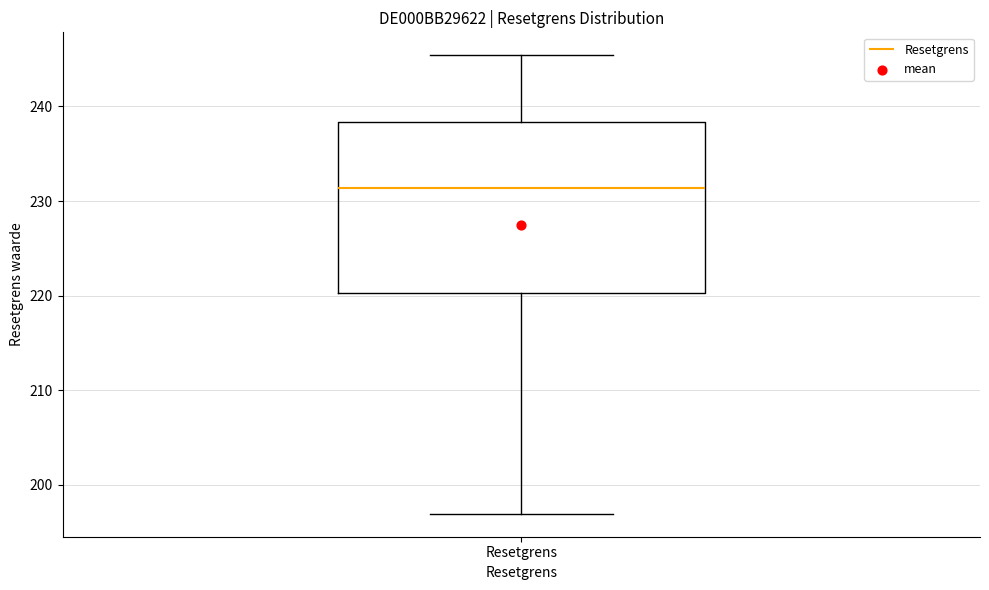

Transcribe this box plot: give where the median line is, the range the box spans, and where the two whiskers end, as read against the y-axis. The values are not printed on the chart, so give them approximately, as read against the axis.

median 231, box 220 to 238, whiskers 197 to 245